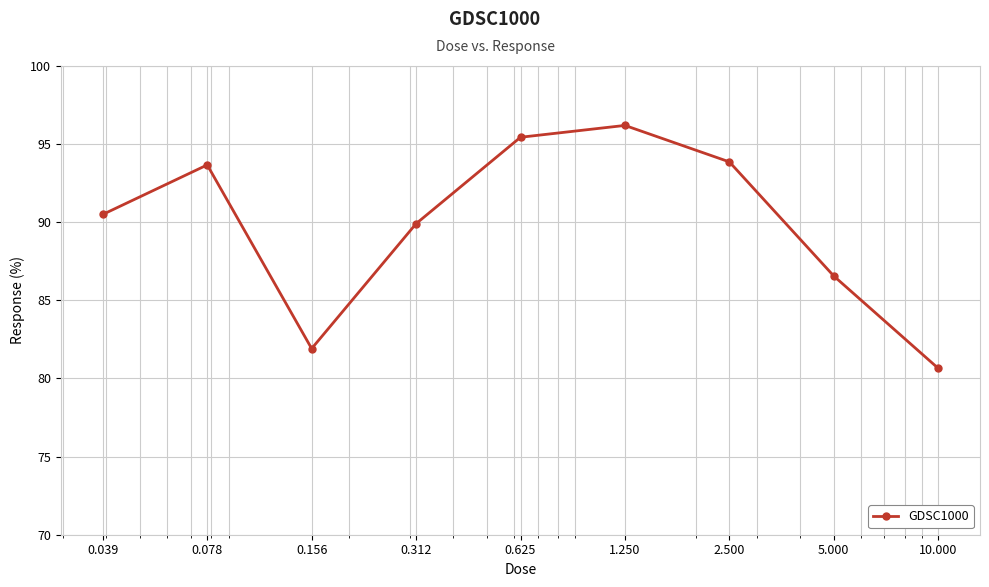

What is the sum of all values?

808.7